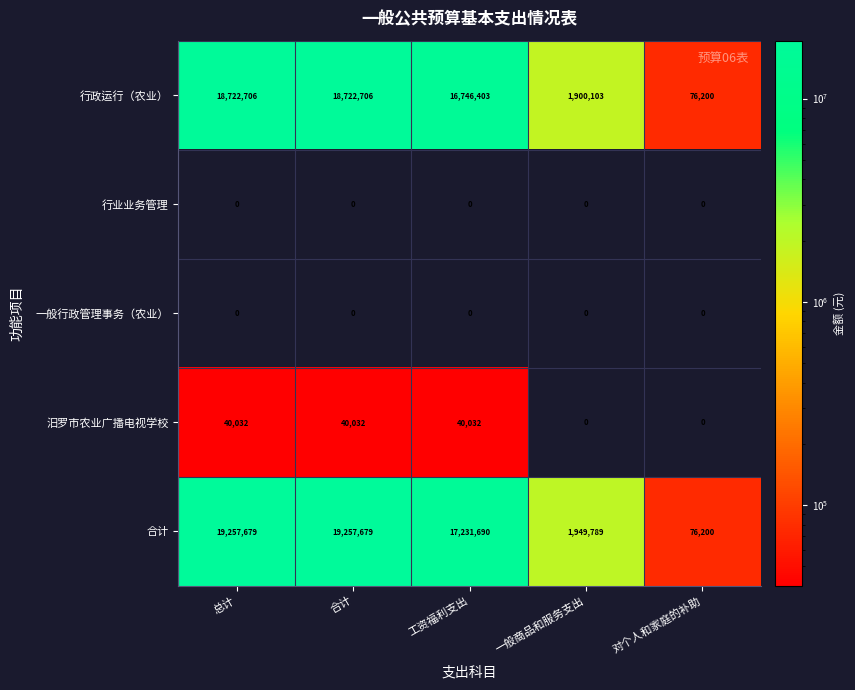

Reading left to right, transcribe all the data shown in this chart.

行政运行（农业）: 18722706	18722706	16746403	1900103	76200
行业业务管理: 0	0	0	0	0
一般行政管理事务（农业）: 0	0	0	0	0
汨罗市农业广播电视学校: 40032	40032	40032	0	0
合计: 19257679	19257679	17231690	1949789	76200